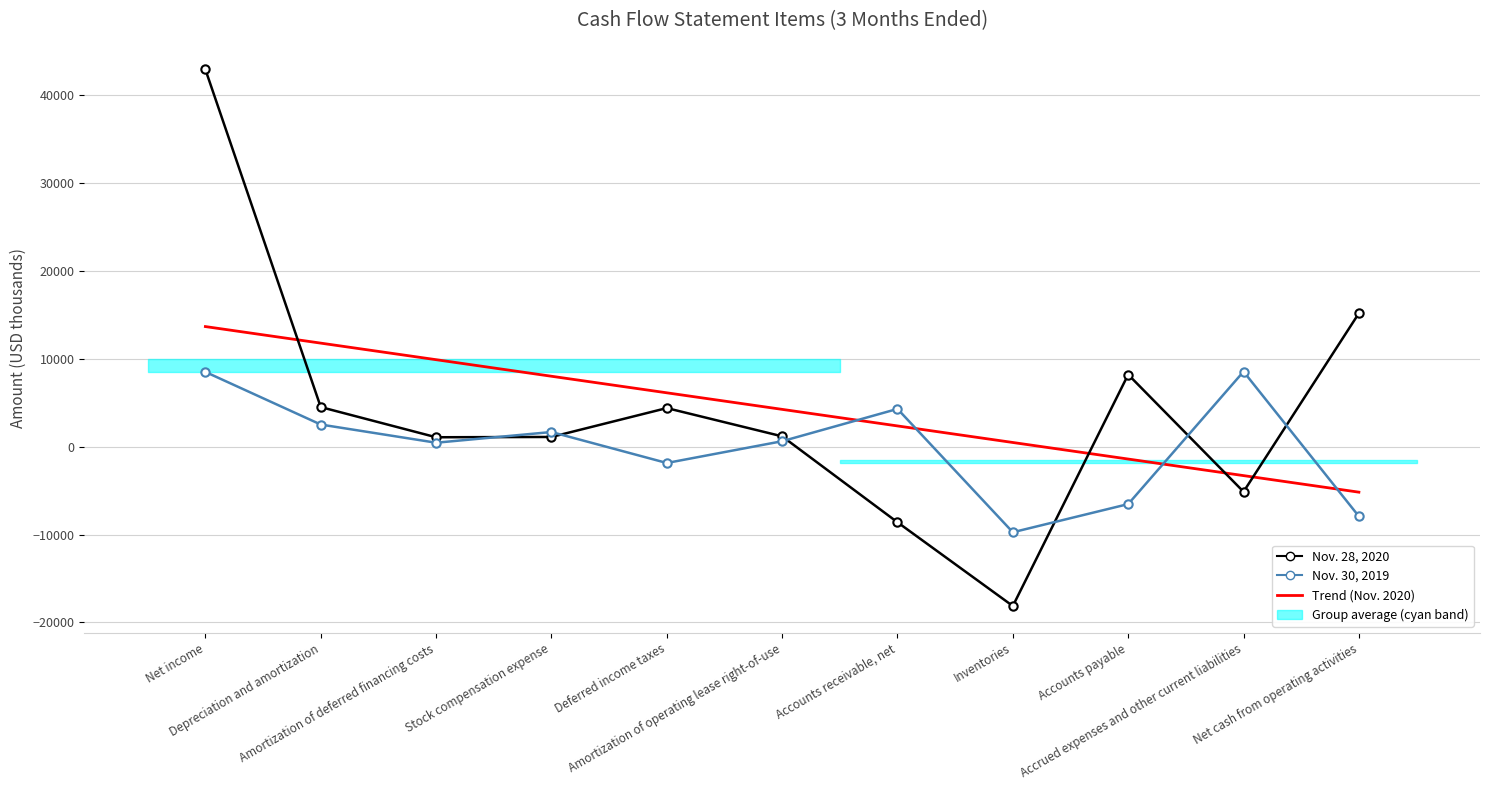

True or false: Trend (Nov. 2020) has more than 2 interior local peaks.

False